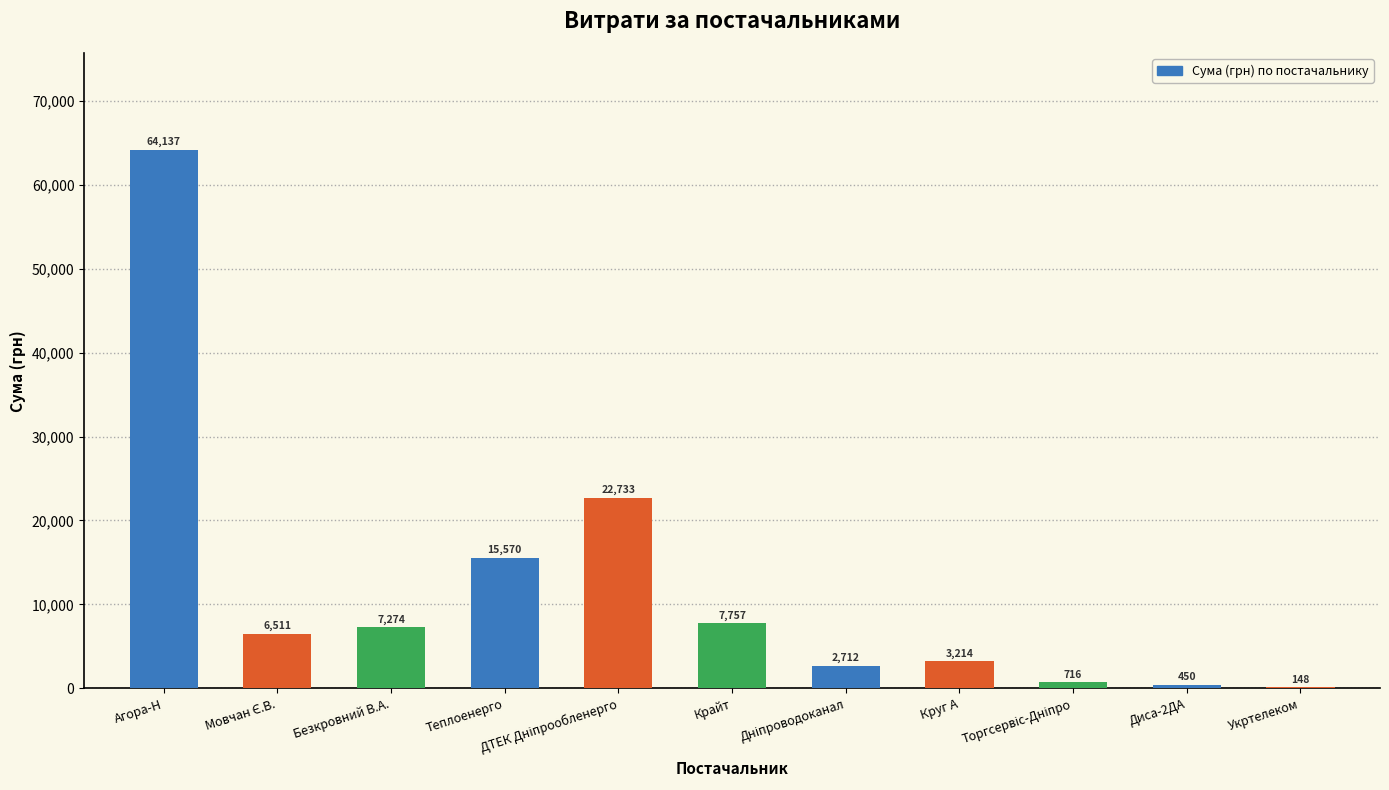

What is the change in value from Агора-Н to Теплоенерго?

-48566.7